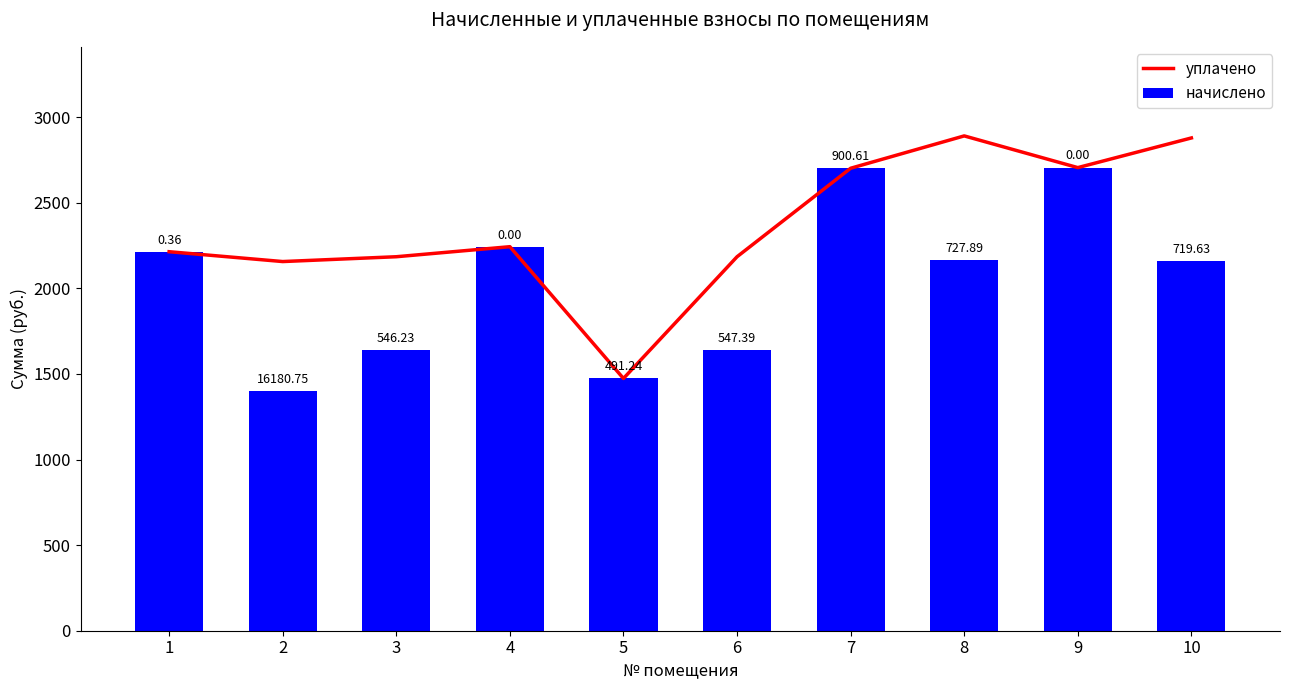

Reading right to left, transcribe all the data shown in this chart.

уплачено: 10=2878.9	9=2705.5	8=2890.8	7=2701.8	6=2184.9	5=1473.7	4=2243.6	3=2184.9	2=2156.7	1=2214.3
начислено: 10=2159.3	9=2705.5	8=2162.9	7=2701.8	6=1638.7	5=1473.7	4=2243.6	3=1638.7	2=1400.4	1=2214.3